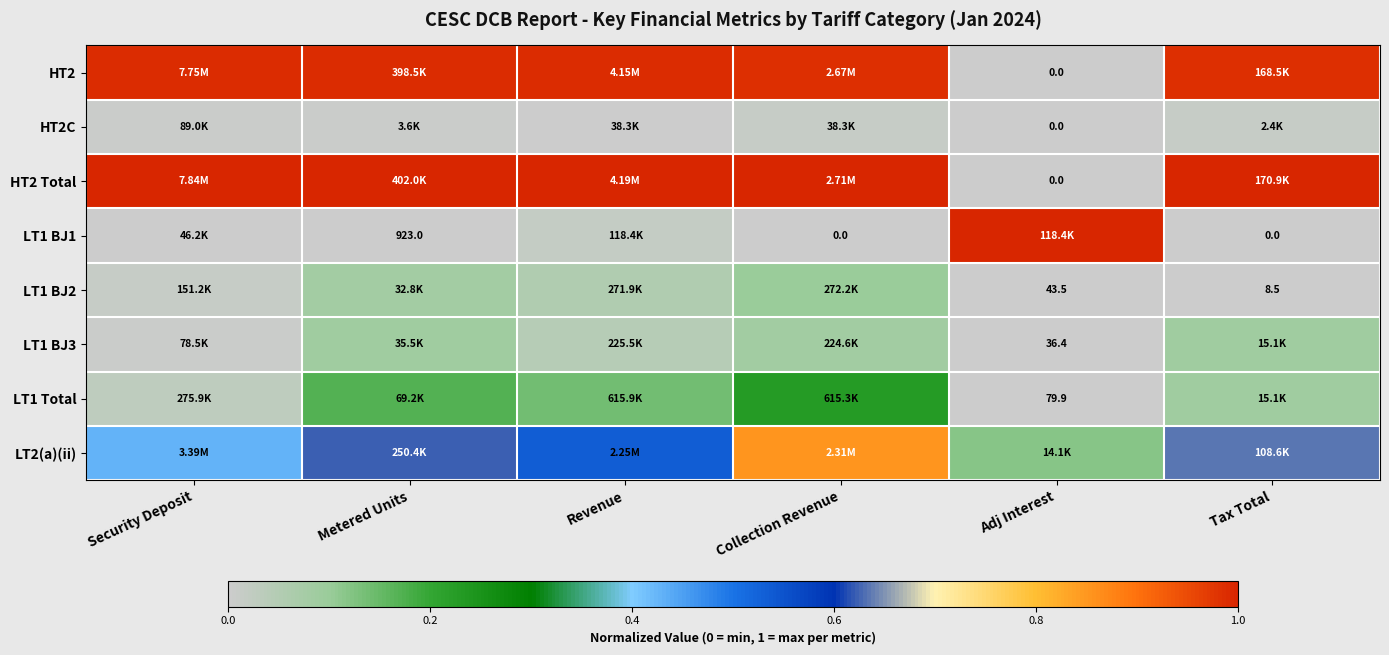

Is it true that HT2 Total equals 1.0 at Tax Total?

True